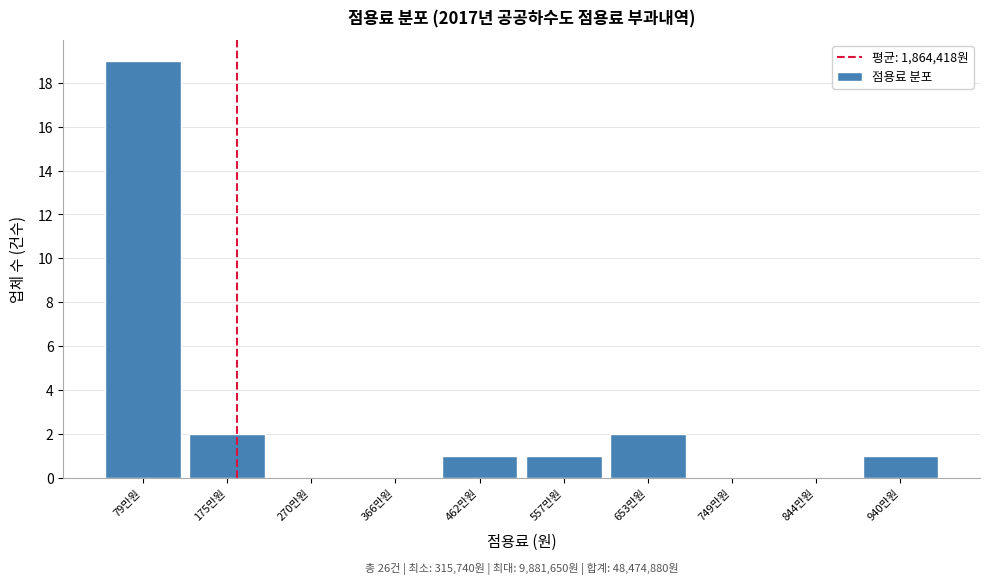

Reading left to right, list all the values displayed in this chart.

79만원=19	175만원=2	270만원=0	366만원=0	462만원=1	557만원=1	653만원=2	749만원=0	844만원=0	940만원=1